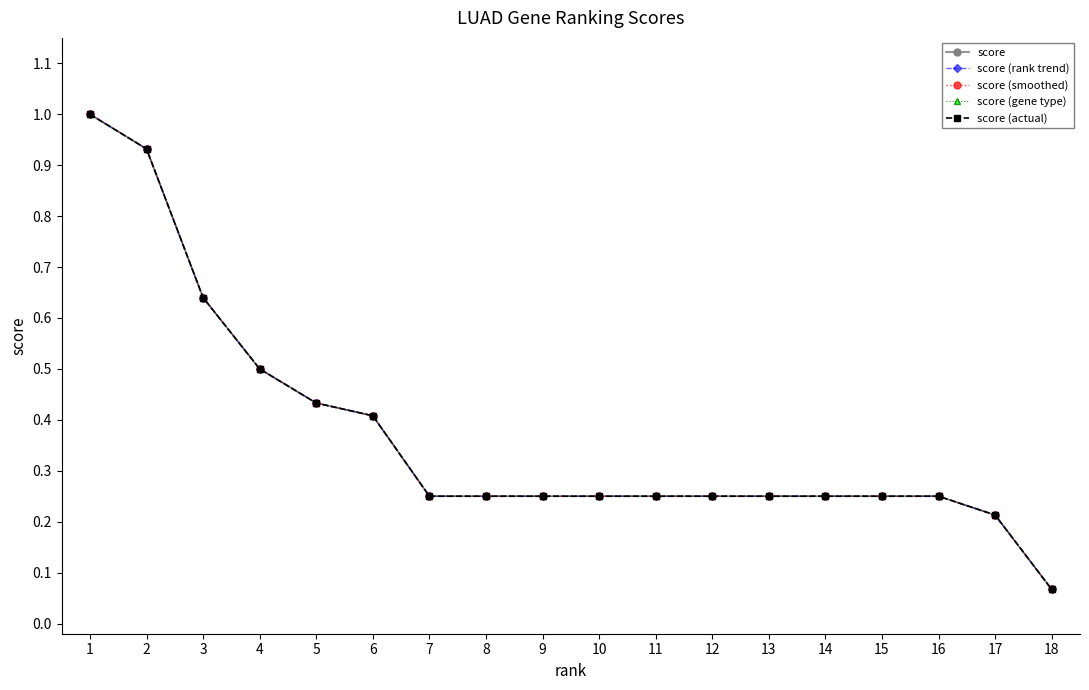

True or false: score (actual) and score (gene type) intersect in this chart.

False